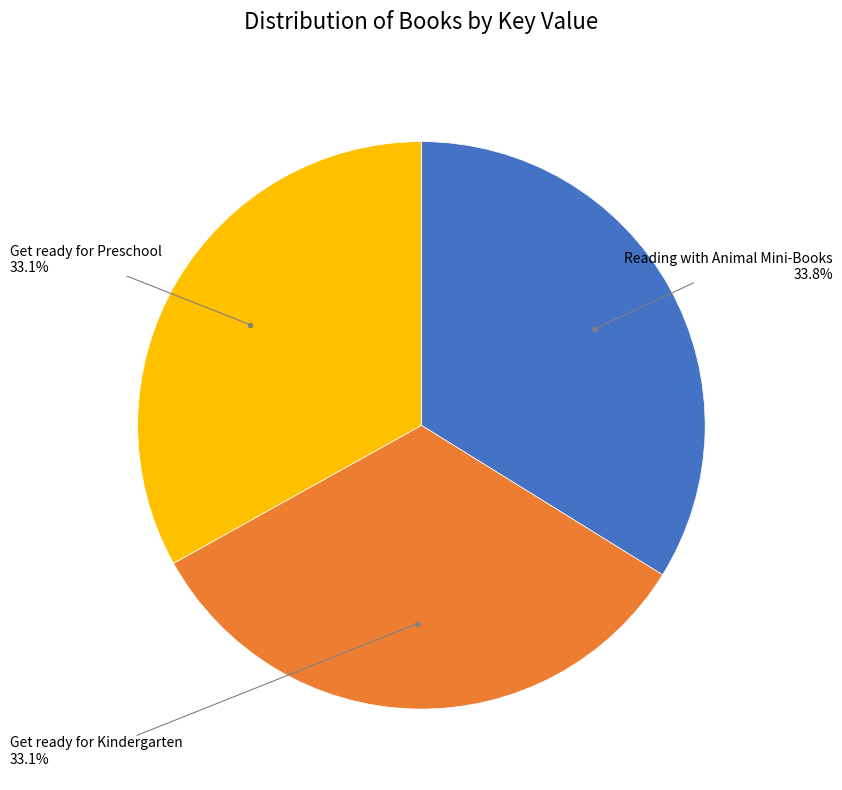

Does any single category account for the majority?

No